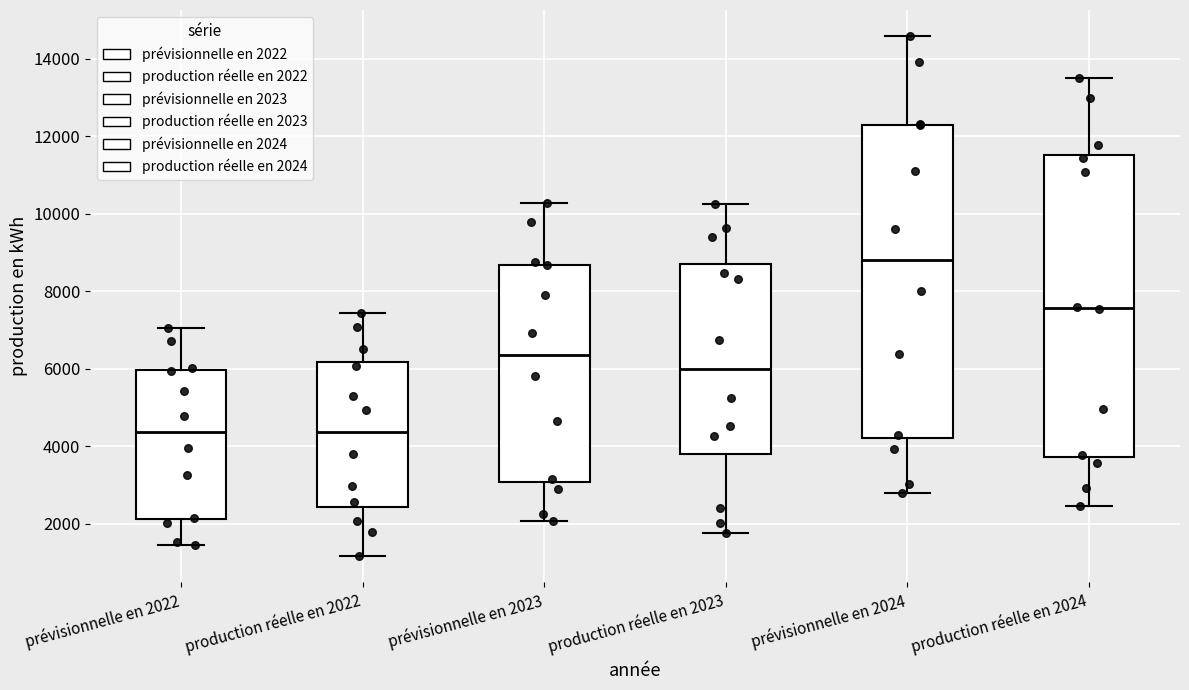

Reading left to right, transcribe this box plot: for each box, give where its median line is, the range the box spans, and where its two whiskers end, as read against the y-axis. The values are not printed on the chart, so give them approximately, as read against the axis.

prévisionnelle en 2022: median 4400, box 2200 to 6000, whiskers 1400 to 7000
production réelle en 2022: median 4400, box 2400 to 6200, whiskers 1200 to 7400
prévisionnelle en 2023: median 6400, box 3000 to 8600, whiskers 2000 to 10200
production réelle en 2023: median 6000, box 3800 to 8800, whiskers 1800 to 10200
prévisionnelle en 2024: median 8800, box 4200 to 12200, whiskers 2800 to 14600
production réelle en 2024: median 7600, box 3800 to 11600, whiskers 2400 to 13600